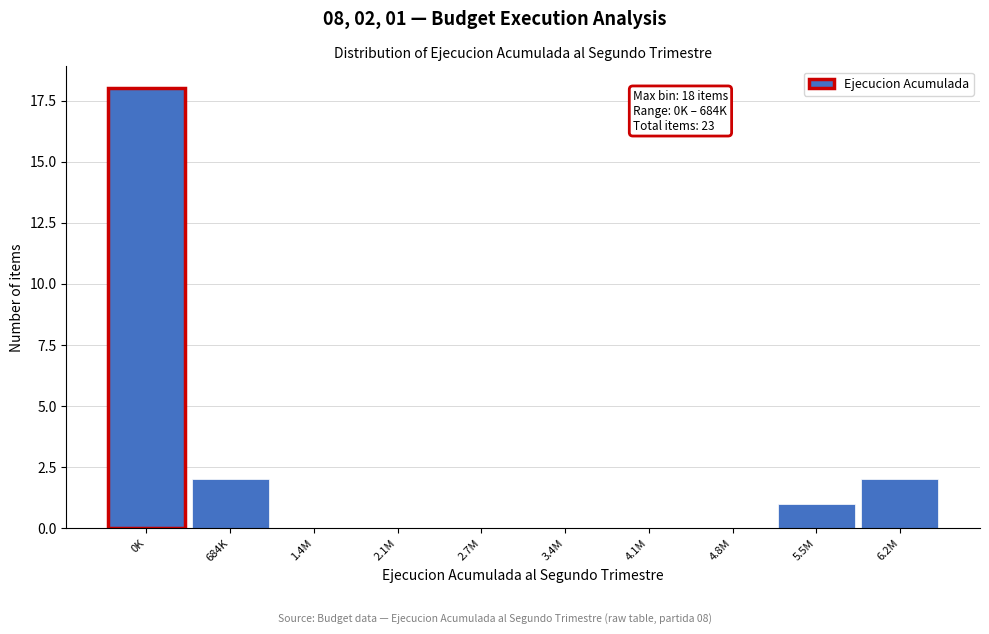

Reading right to left, transcribe all the data shown in this chart.

6.2M=2	5.5M=1	4.8M=0	4.1M=0	3.4M=0	2.7M=0	2.1M=0	1.4M=0	684K=2	0K=18